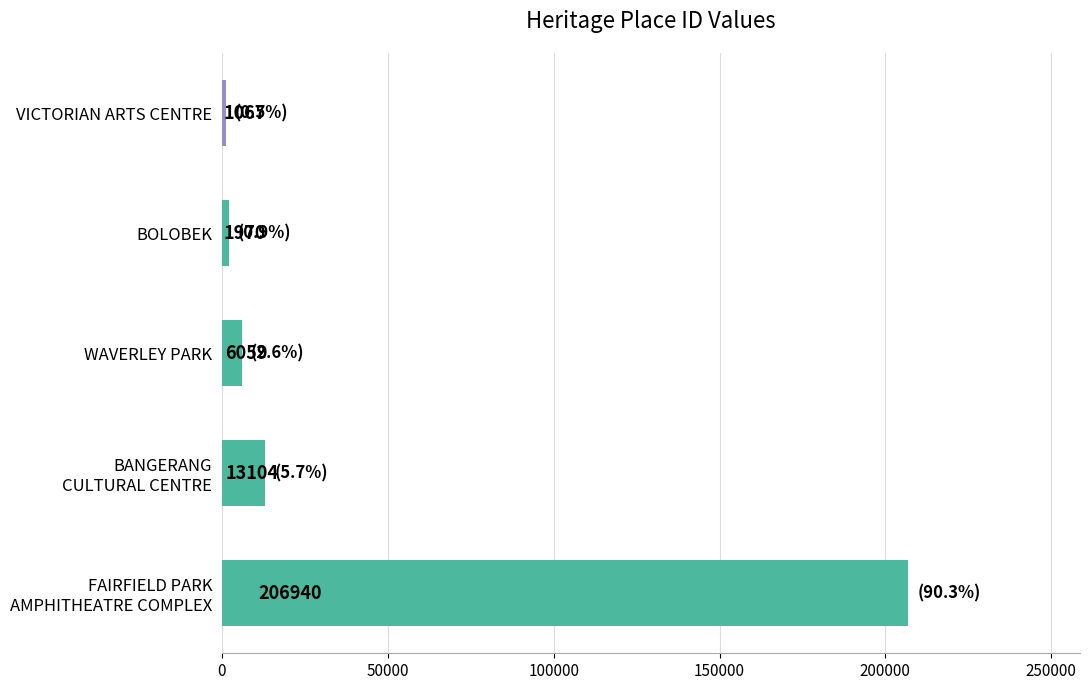

Rank the categories by value from lowest to highest.

VICTORIAN ARTS CENTRE, BOLOBEK, WAVERLEY PARK, BANGERANG
CULTURAL CENTRE, FAIRFIELD PARK
AMPHITHEATRE COMPLEX